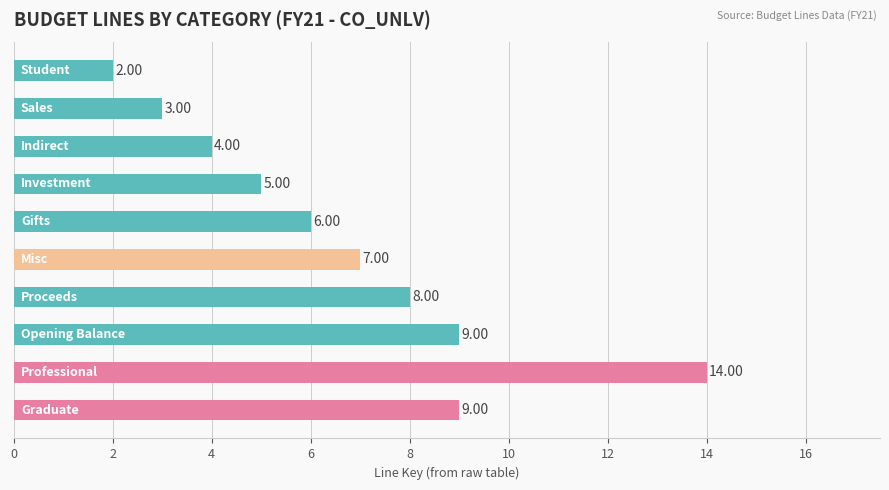

What is the average value?

7